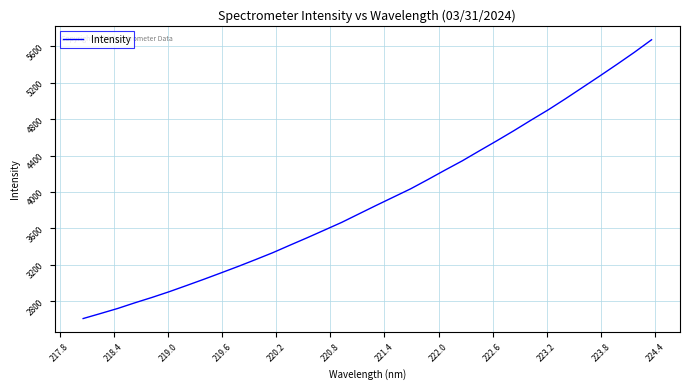

What is the smallest value displayed?

2610.0